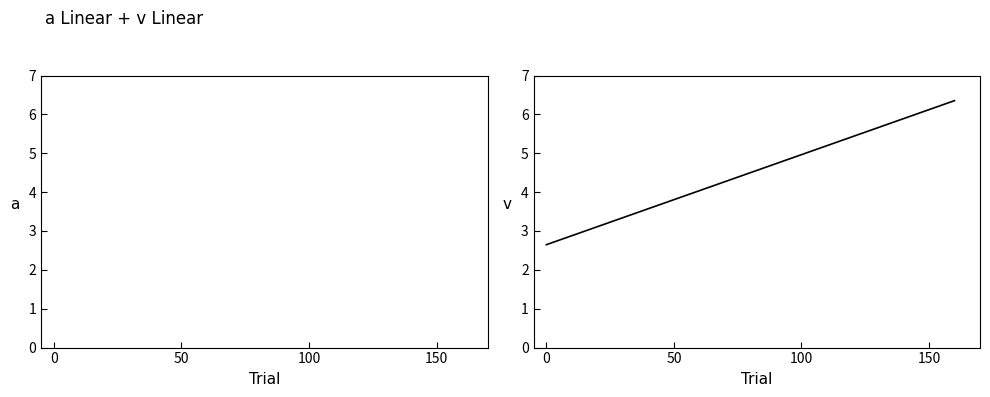

List the series in order of their overall mean, lowest first.

v, a